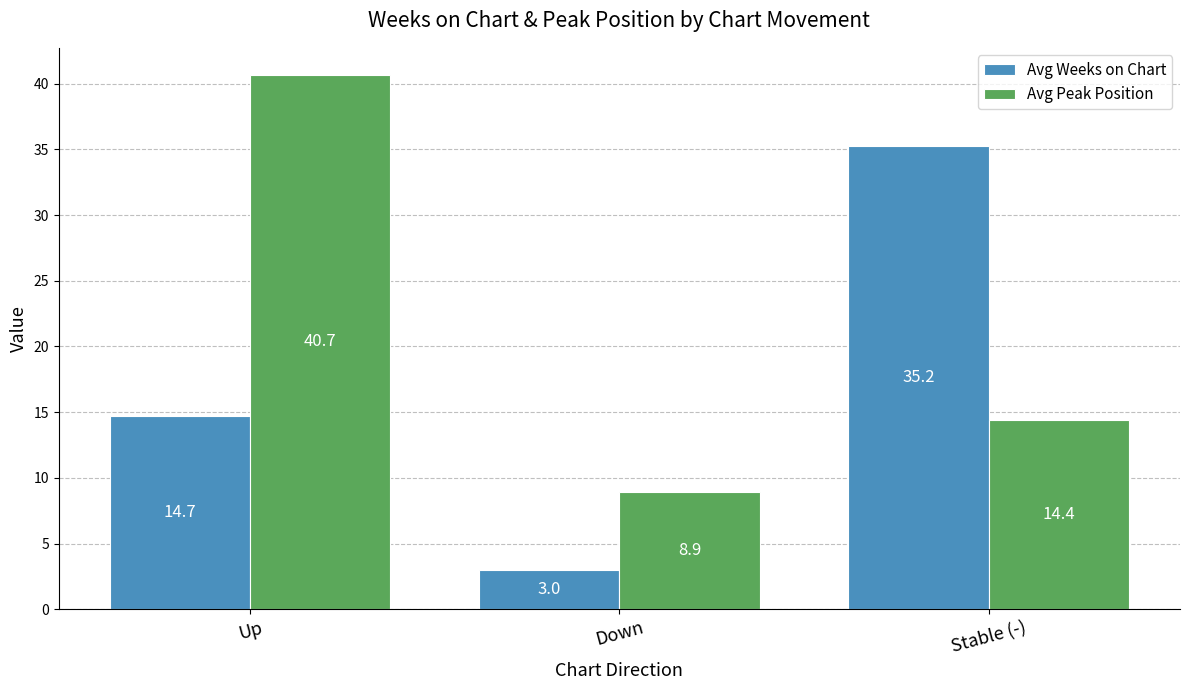

Is it true that Avg Weeks on Chart equals 13.5 at Stable (-)?

False